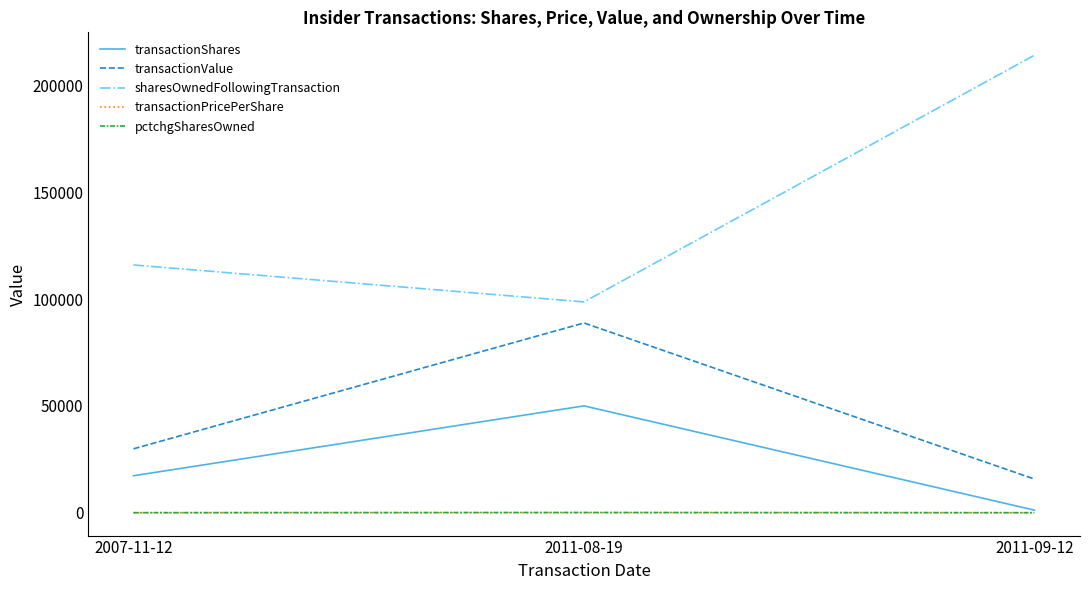

Is the value of transactionShares at 2011-08-19 greater than the value of sharesOwnedFollowingTransaction at 2007-11-12?

No